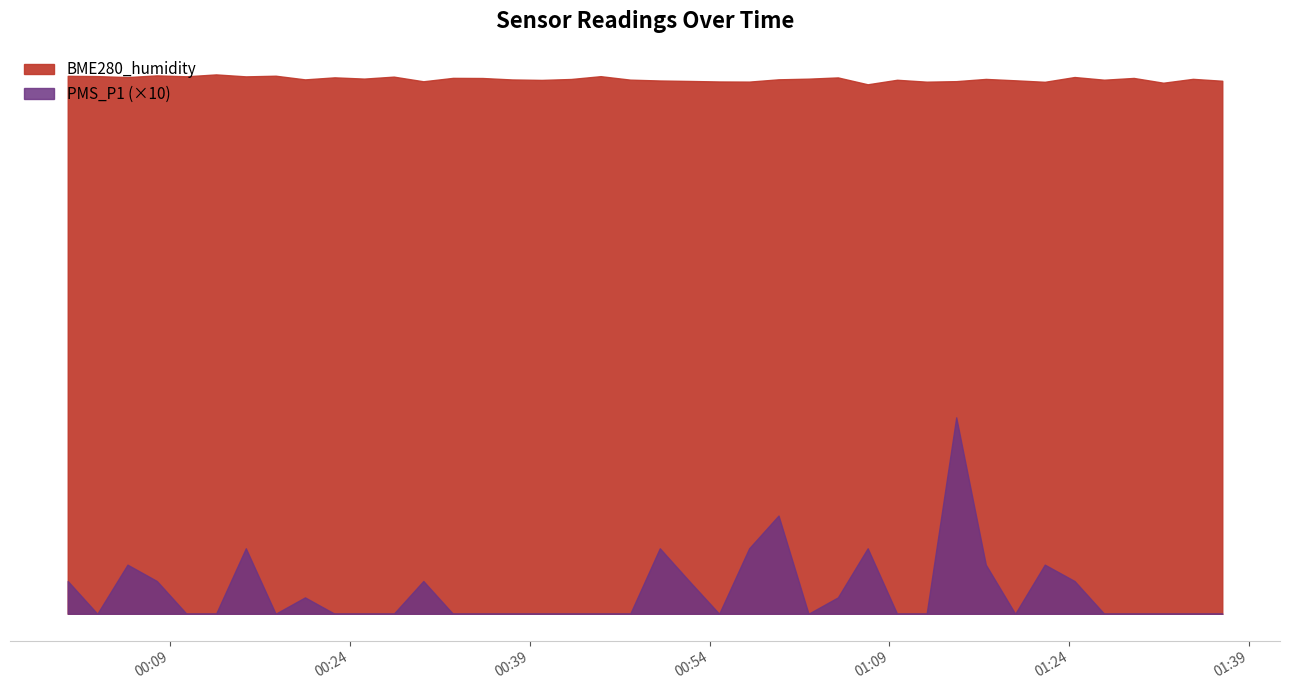

Read the PMS_P1 value at 2023/12/30 01:04:42.

2.5